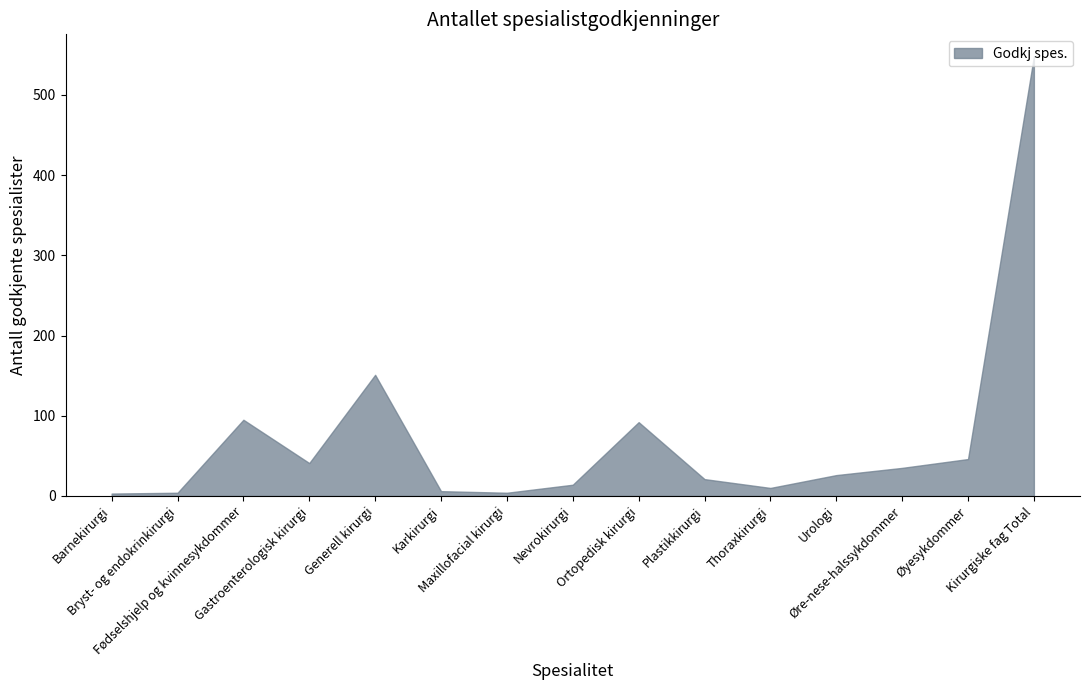

What is the difference between the maximum and minimum values?

545